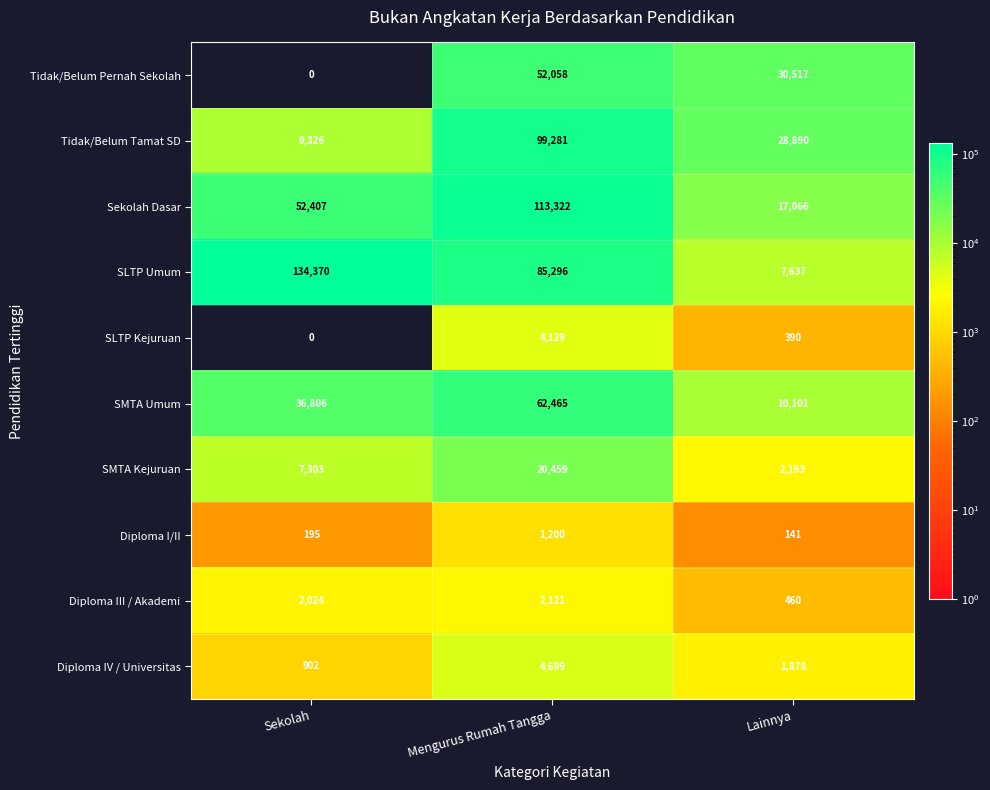

Which series changed the most between Sekolah and Mengurus Rumah Tangga?

Tidak/Belum Tamat SD